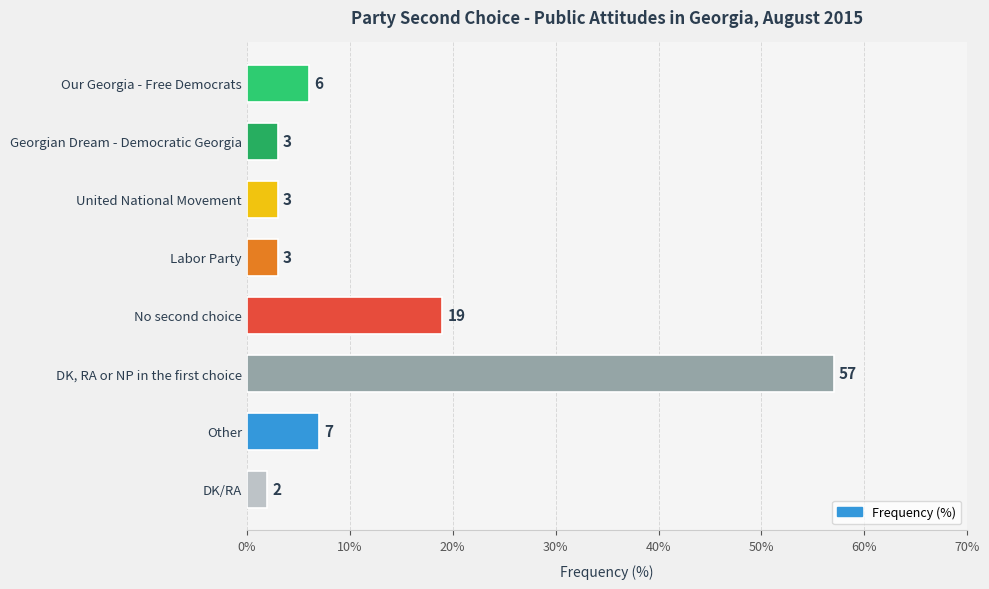

True or false: the data shows 7 at Other.

True